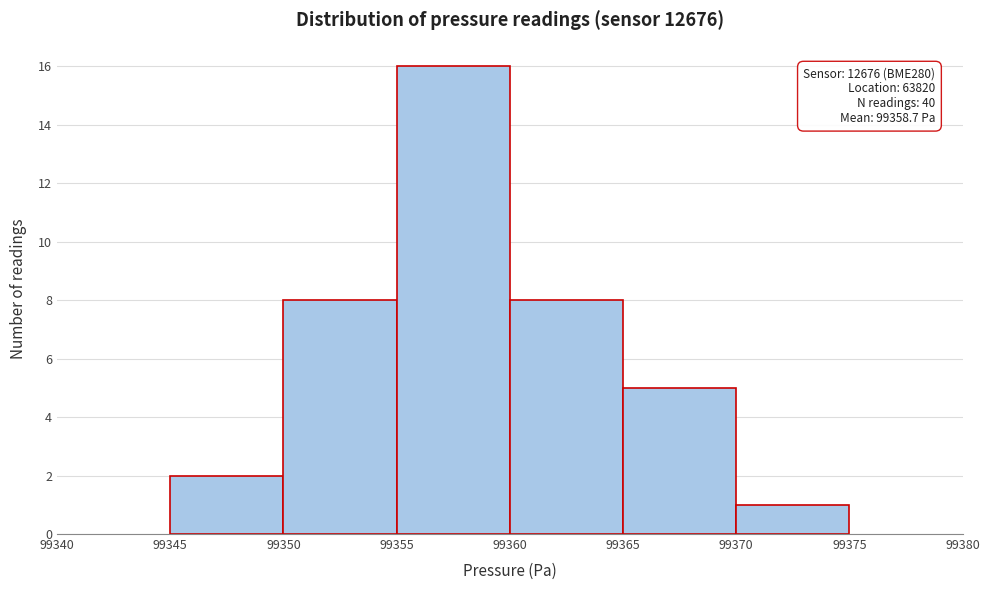

Over which range of the x-axis is the bar tallest?

99355 to 99360